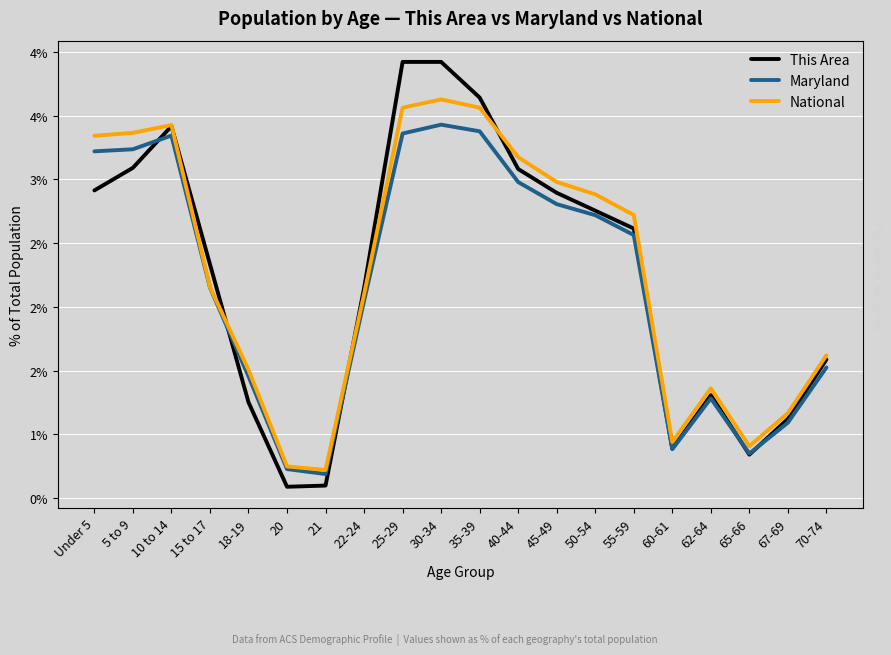

Which series changed the most between 62-64 and 67-69?

National